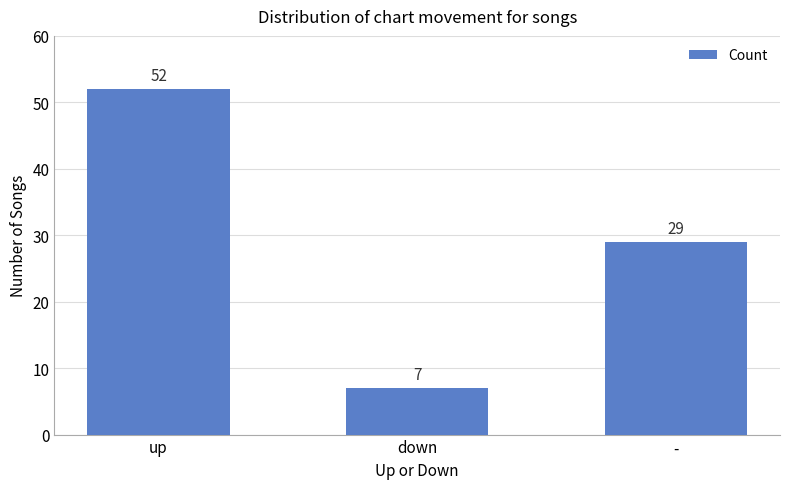

What is the label of the 1st bar from the left?

up